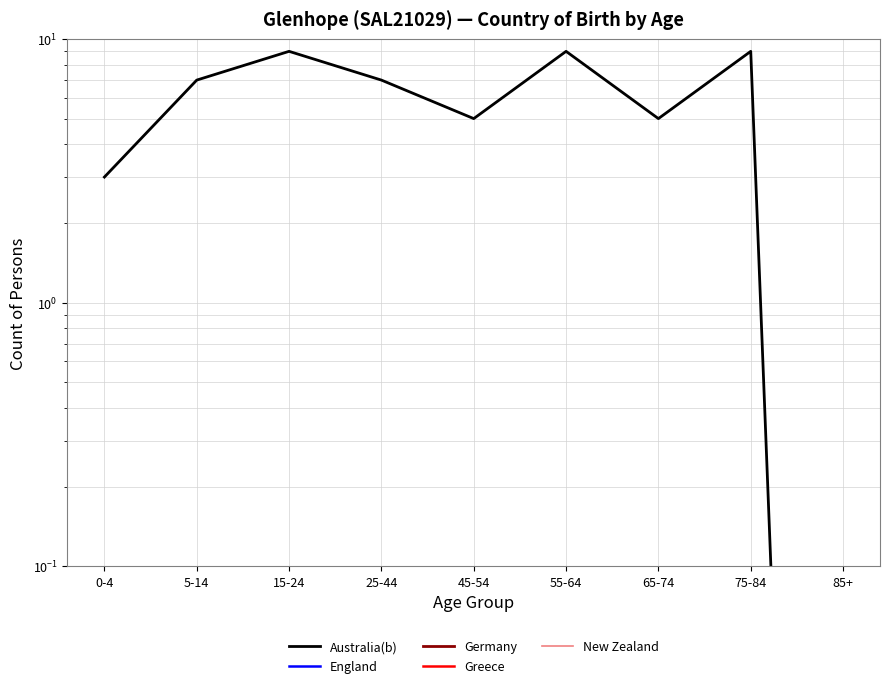

What is the label of the 1st point from the left?

0-4